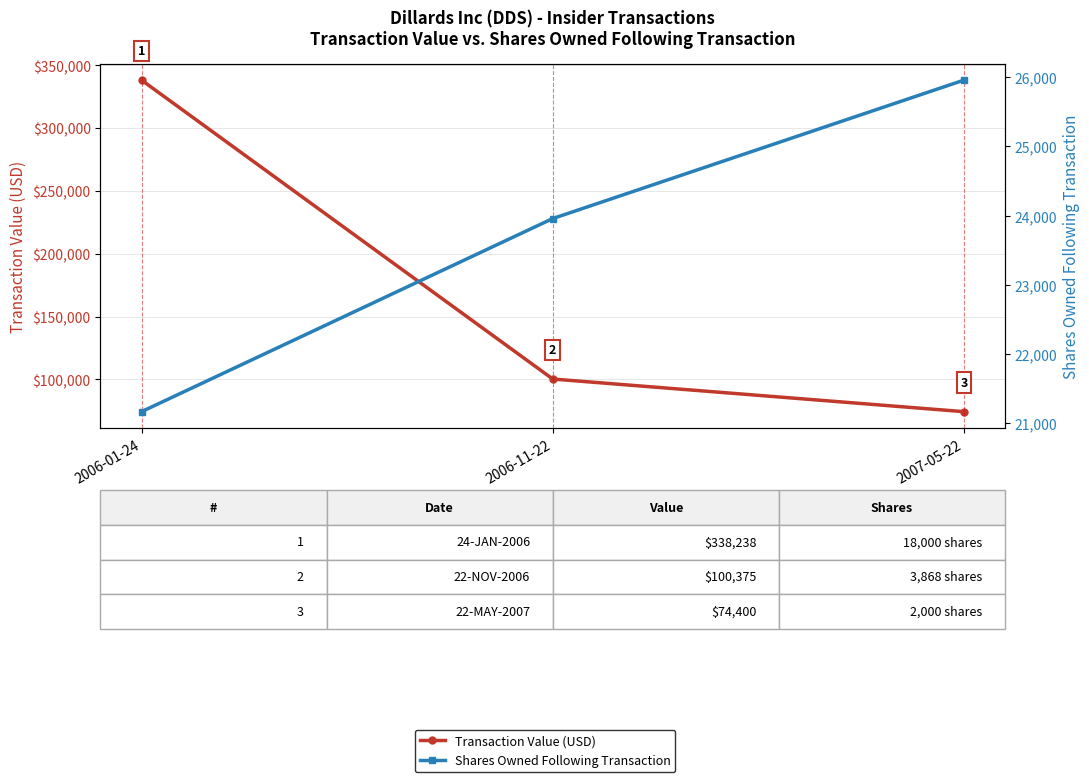

Is this an area chart (filled region under the line)?

No